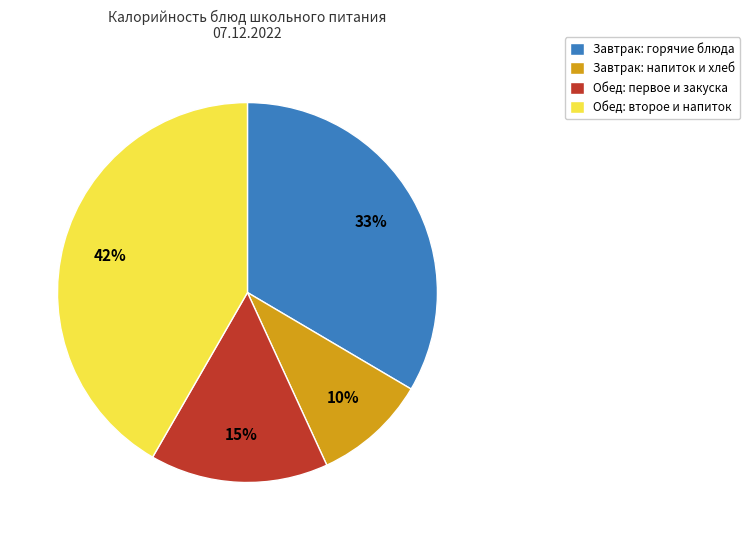

To the nearest percent, what is the difference between the largest and smallest slice percentages?

32%